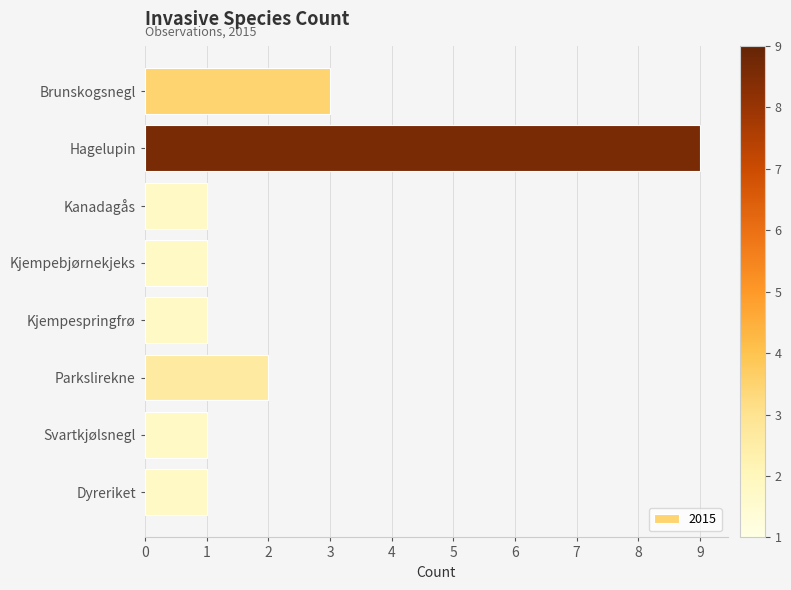

What is the change in value from Brunskogsnegl to Kanadagås?

-2